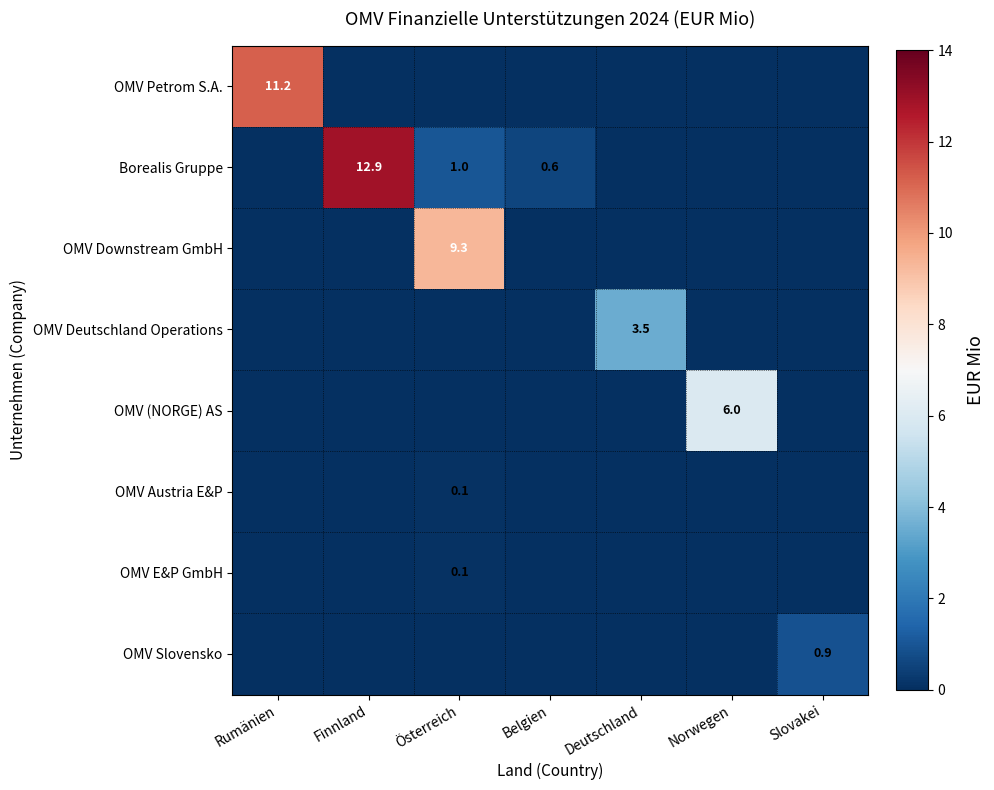

True or false: OMV Slovensko has a value of 0.9 at Slovakei.

True